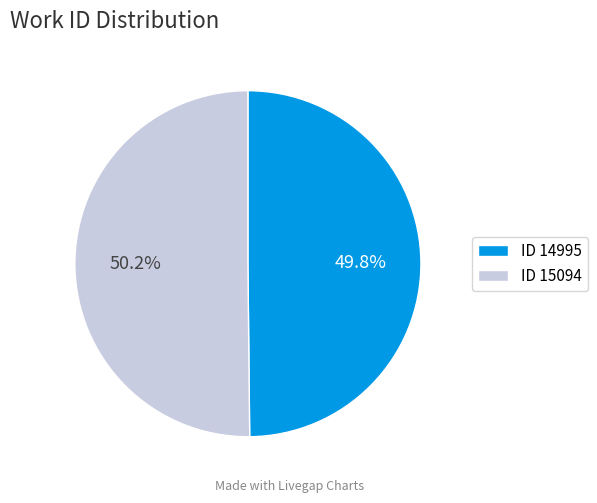

Is there a majority slice in this chart?

Yes